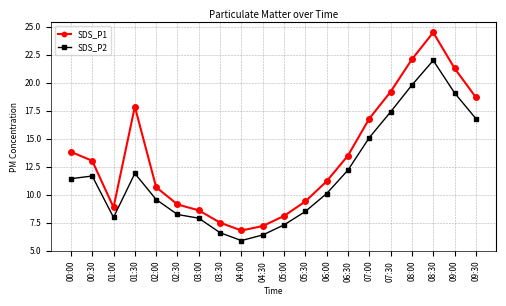

True or false: SDS_P2 and SDS_P1 cross at least once.

False